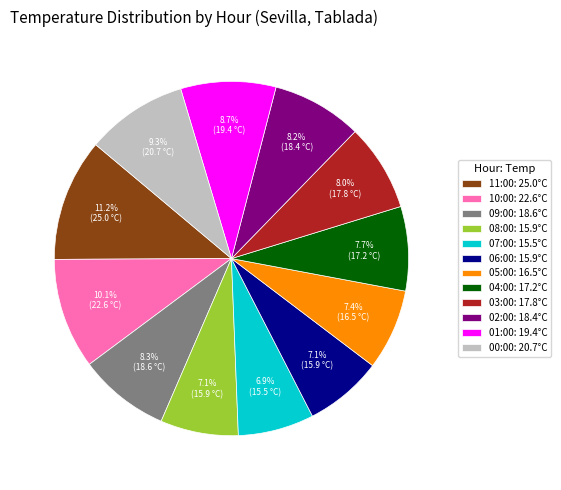

To the nearest percent, what portion does 04:00 represent?

8%